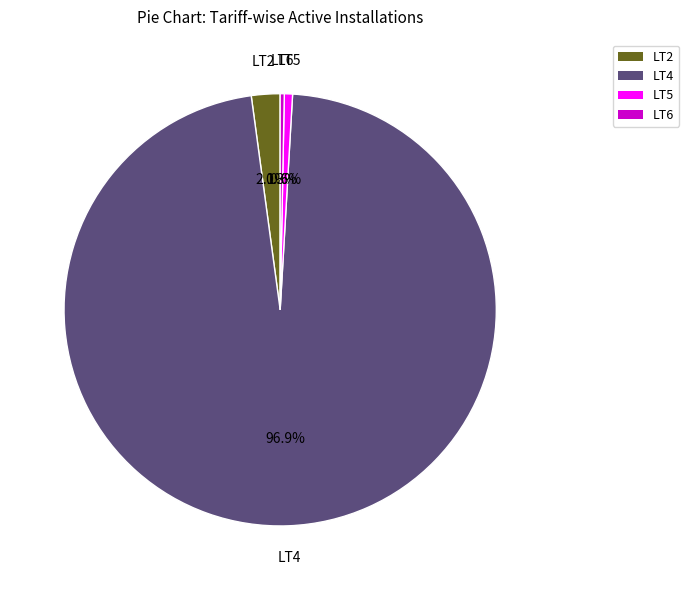

Is there any slice that represents more than half of the pie?

Yes